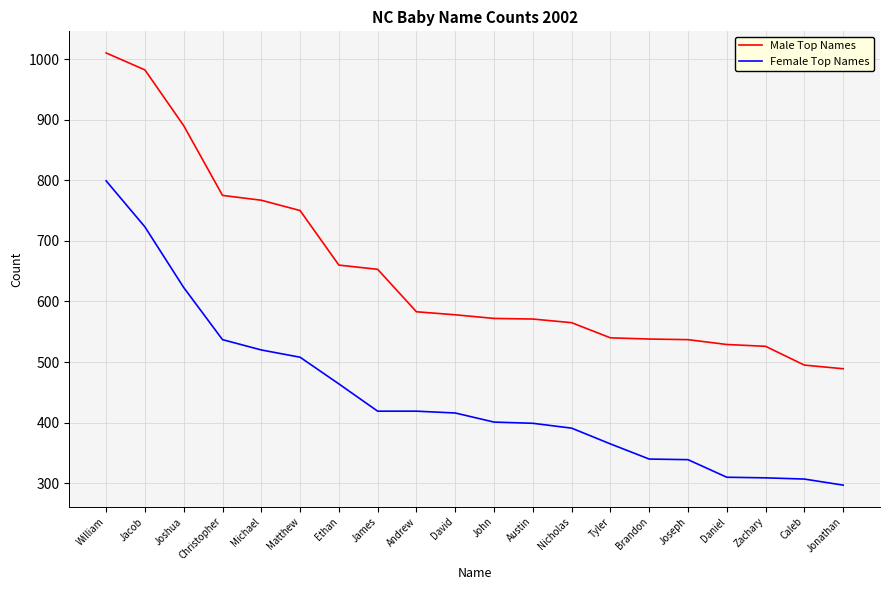

What is the difference between the Male Top Names values at Nicholas and Christopher?

210